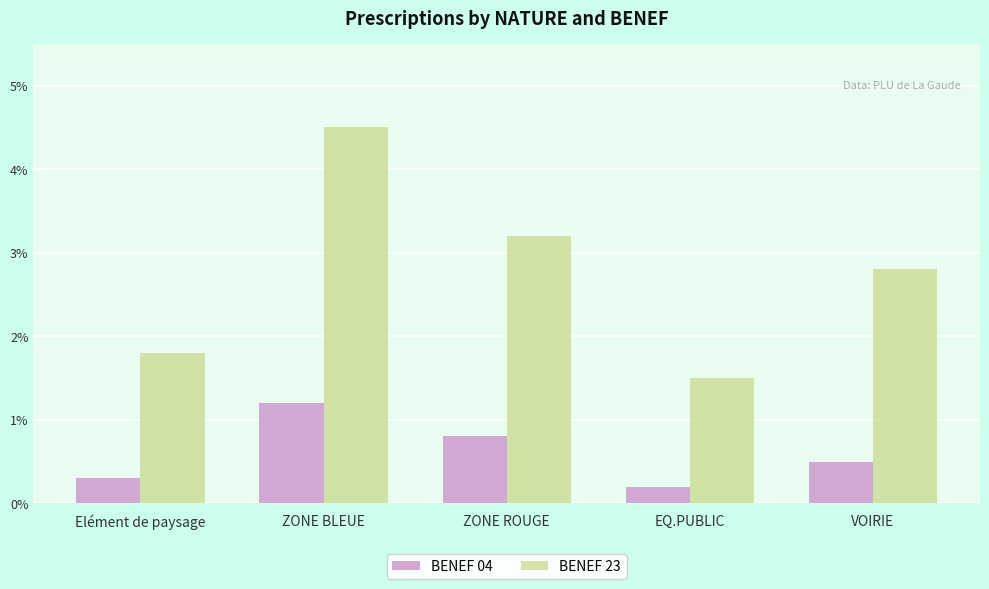

Reading left to right, extract all data points from this chart.

BENEF 04: Elément de paysage=3	ZONE BLEUE=12	ZONE ROUGE=8	EQ.PUBLIC=2	VOIRIE=5
BENEF 23: Elément de paysage=18	ZONE BLEUE=45	ZONE ROUGE=32	EQ.PUBLIC=15	VOIRIE=28